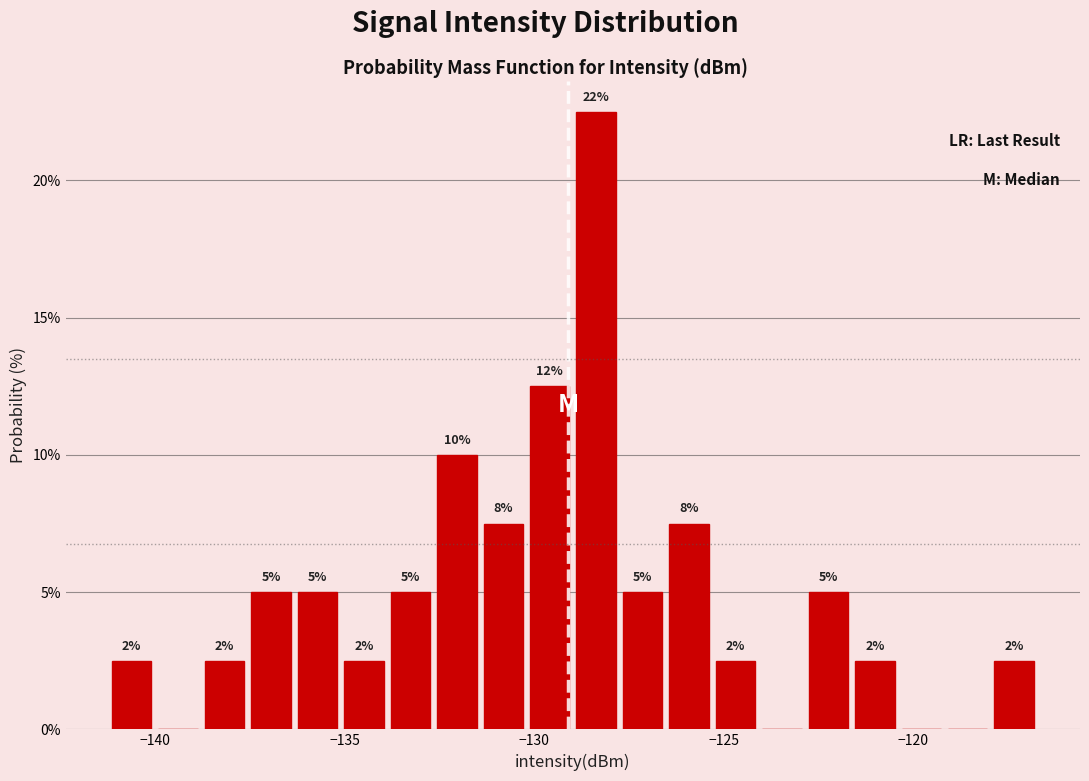

Around what value on the x-axis is the tallest bar? Give the approximate position of its centre, as read against the axis.

-128.5